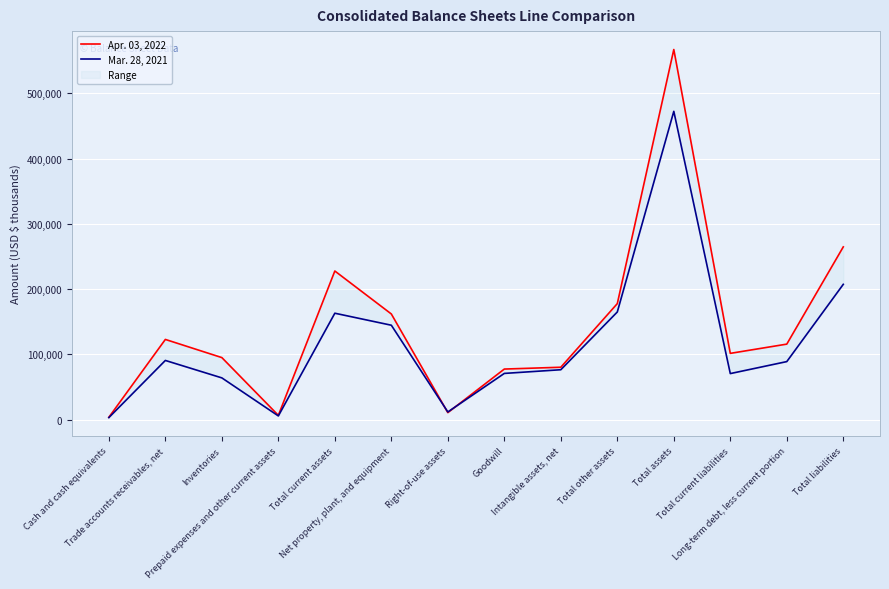

Reading left to right, extract all data points from this chart.

Apr. 03, 2022: Cash and cash equivalents=3496	Trade accounts receivables, net=122826	Inventories=94985	Prepaid expenses and other current assets=6431	Total current assets=227738	Net property, plant, and equipment=161846	Right-of-use assets=10606	Goodwill=77401	Intangible assets, net=80193	Total other assets=177744	Total assets=567328	Total current liabilities=101466	Long-term debt, less current portion=115644	Total liabilities=264727
Mar. 28, 2021: Cash and cash equivalents=2998	Trade accounts receivables, net=90603	Inventories=63864	Prepaid expenses and other current assets=5542	Total current assets=163007	Net property, plant, and equipment=144612	Right-of-use assets=11630	Goodwill=70720	Intangible assets, net=76368	Total other assets=164931	Total assets=472550	Total current liabilities=70462	Long-term debt, less current portion=88845	Total liabilities=207304